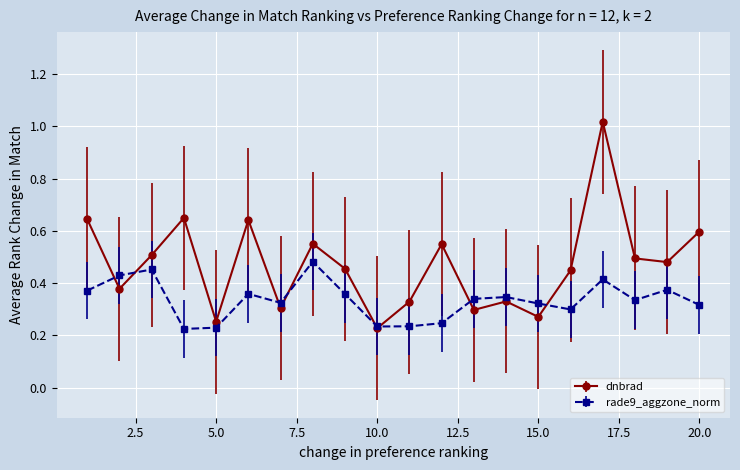

At how many categories does at least one series exceed 0?

20